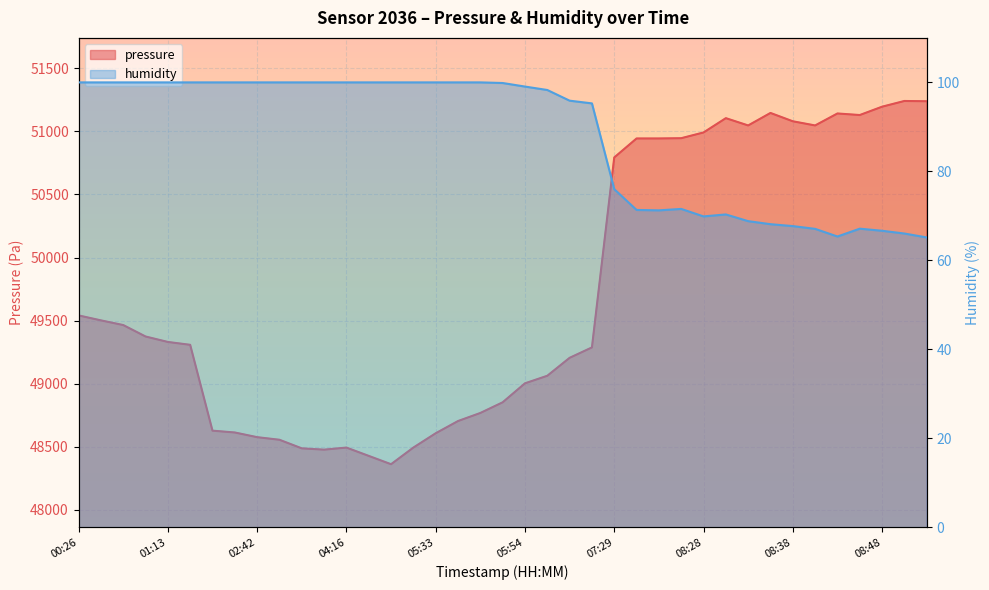

Reading right to left, extract all data points from this chart.

pressure: 51238.8	51240.9	51195.5	51129.5	51141.9	51047.0	51080.0	51146.0	51047.0	51104.8	50991.3	50945.9	50943.9	50943.9	50793.3	49287.9	49205.5	49063.2	49003.4	48852.9	48768.4	48704.5	48607.7	48494.3	48362.4	48428.3	48494.3	48477.8	48488.1	48556.1	48576.7	48613.8	48628.2	49308.6	49331.2	49374.5	49465.2	49502.3	49541.5
humidity: 65.2	66.0	66.7	67.1	65.4	67.1	67.7	68.1	68.8	70.3	69.9	71.6	71.2	71.3	76.0	95.3	95.9	98.3	99.1	99.9	100.0	100.0	100.0	100.0	100.0	100.0	100.0	100.0	100.0	100.0	100.0	100.0	100.0	100.0	100.0	100.0	100.0	100.0	100.0